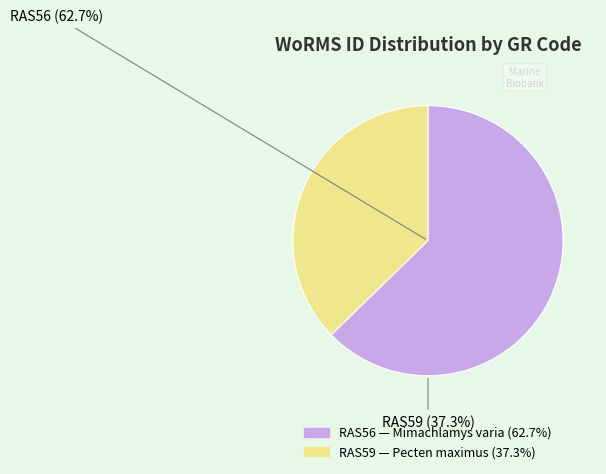

How many segments does this pie chart have?

2